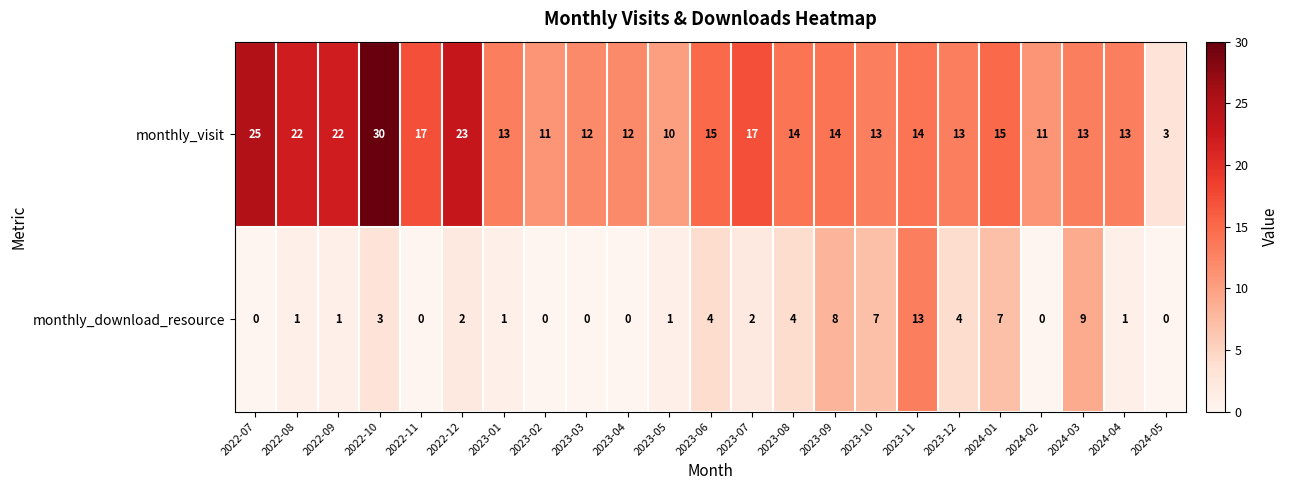

What is the difference between the second highest and minimum values in the monthly_download_resource series?

9